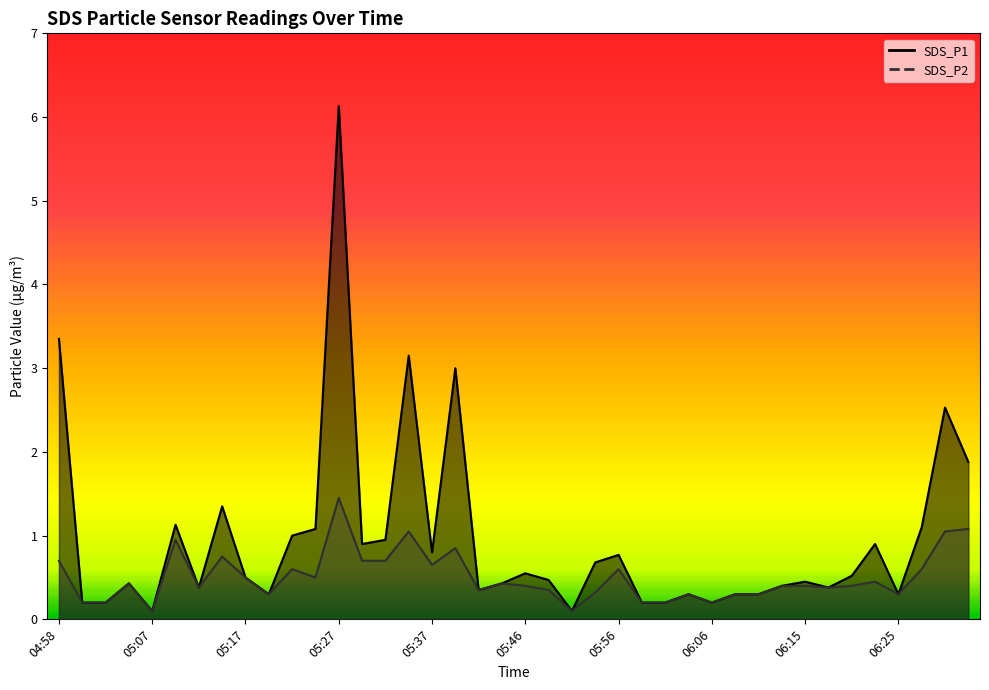

What is the maximum value for SDS_P2?

1.4